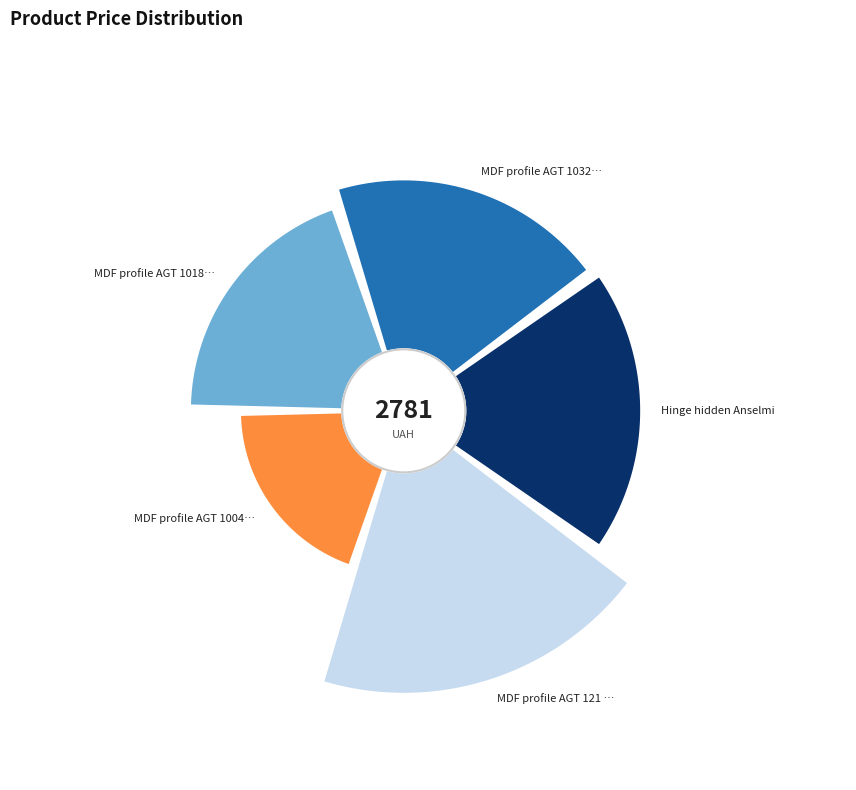

To the nearest percent, what portion does Hinge hidden Anselmi represent?

21%